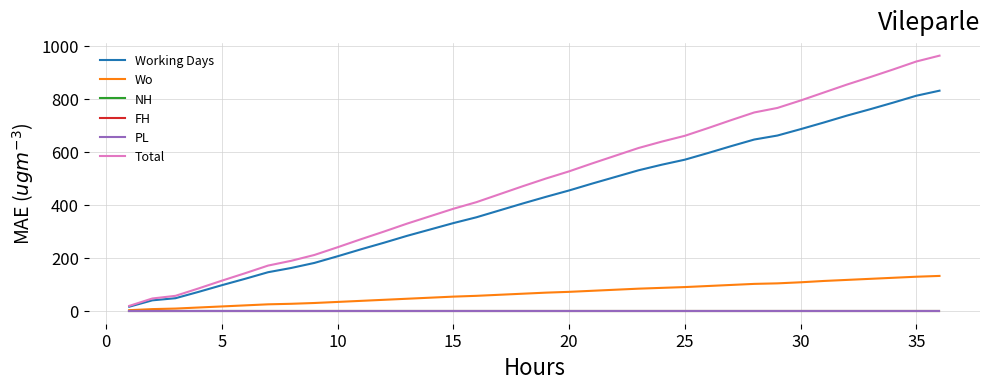

True or false: NH has more than 2 interior local peaks.

False